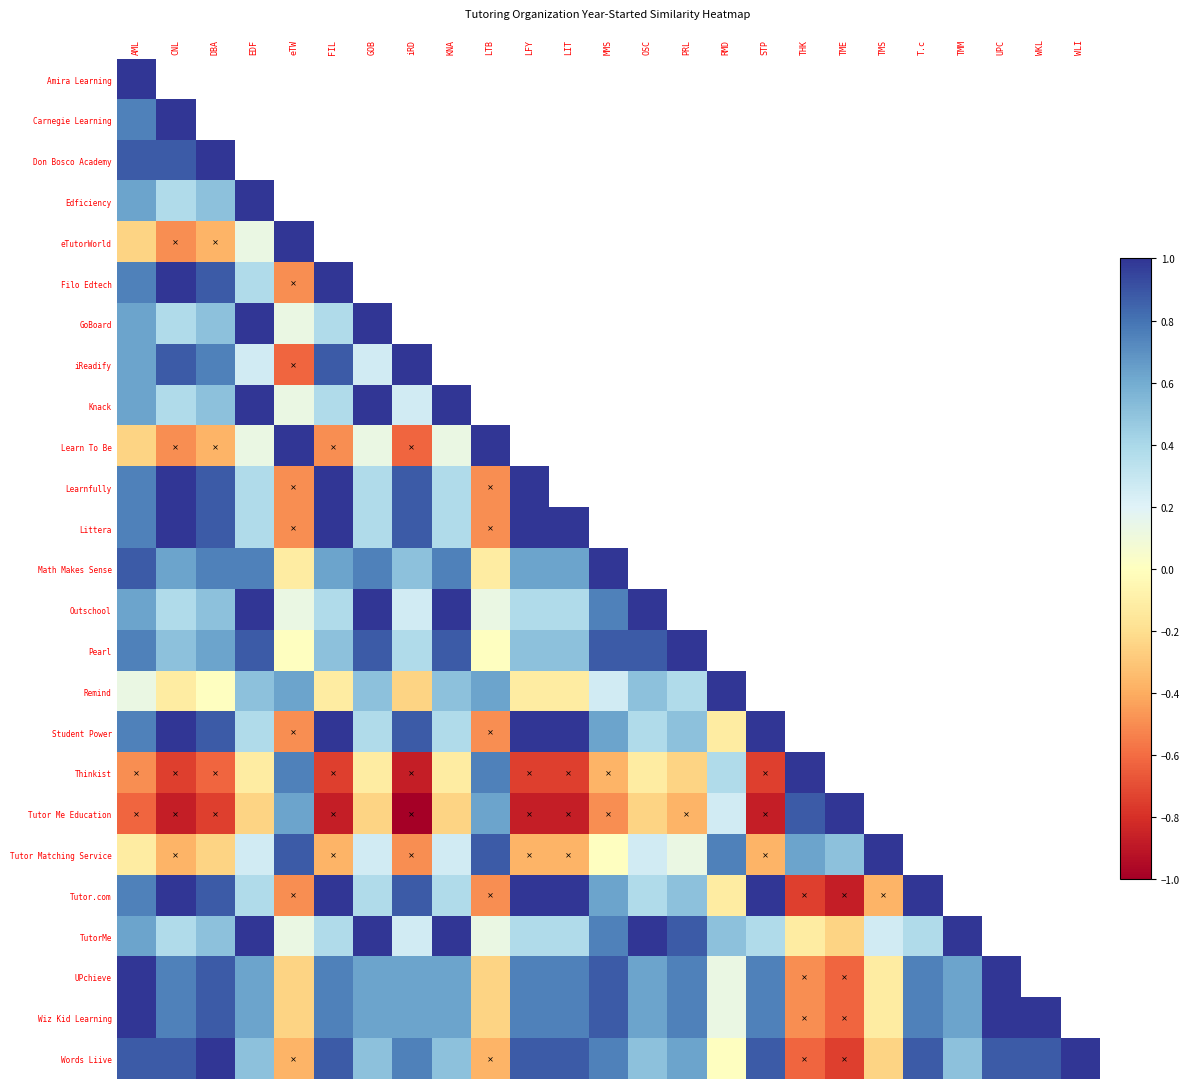

At how many categories does at least one series exceed 0?

25